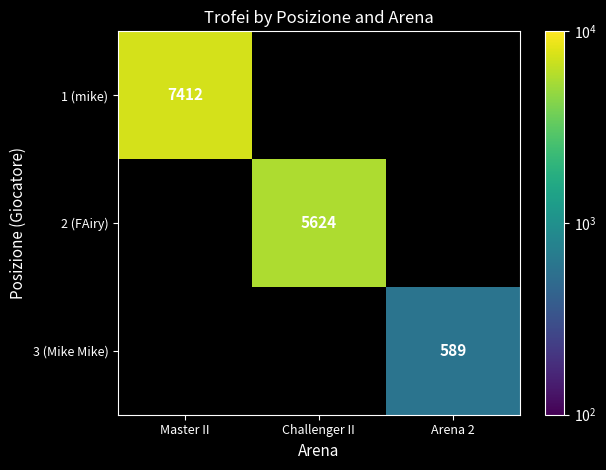

At which category does the chart reach its minimum across all series?

Arena 2